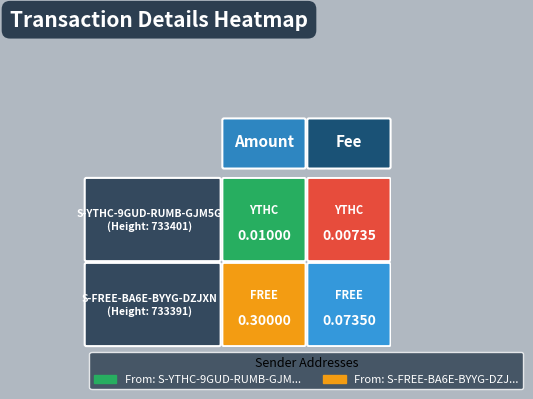

Rank the categories by S-YTHC-9GUD-RUMB-GJM5G value from highest to lowest.

Amount, Fee